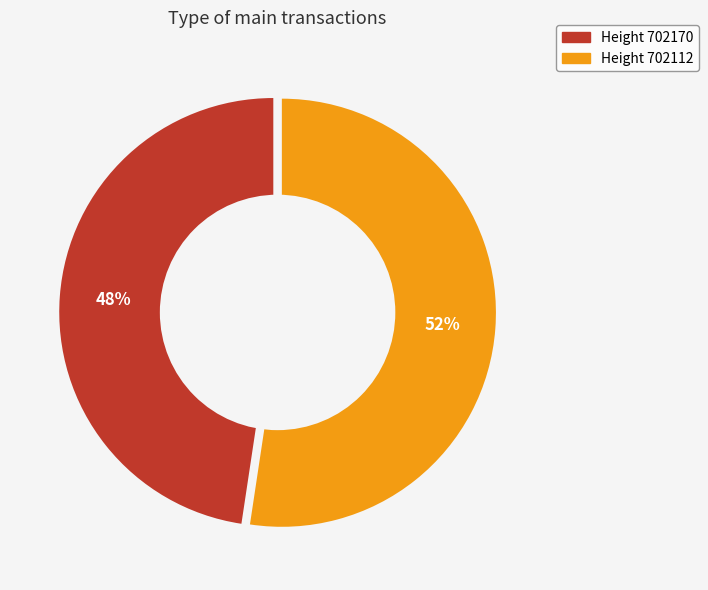

Which category has the smallest portion of the pie?

Height 702170